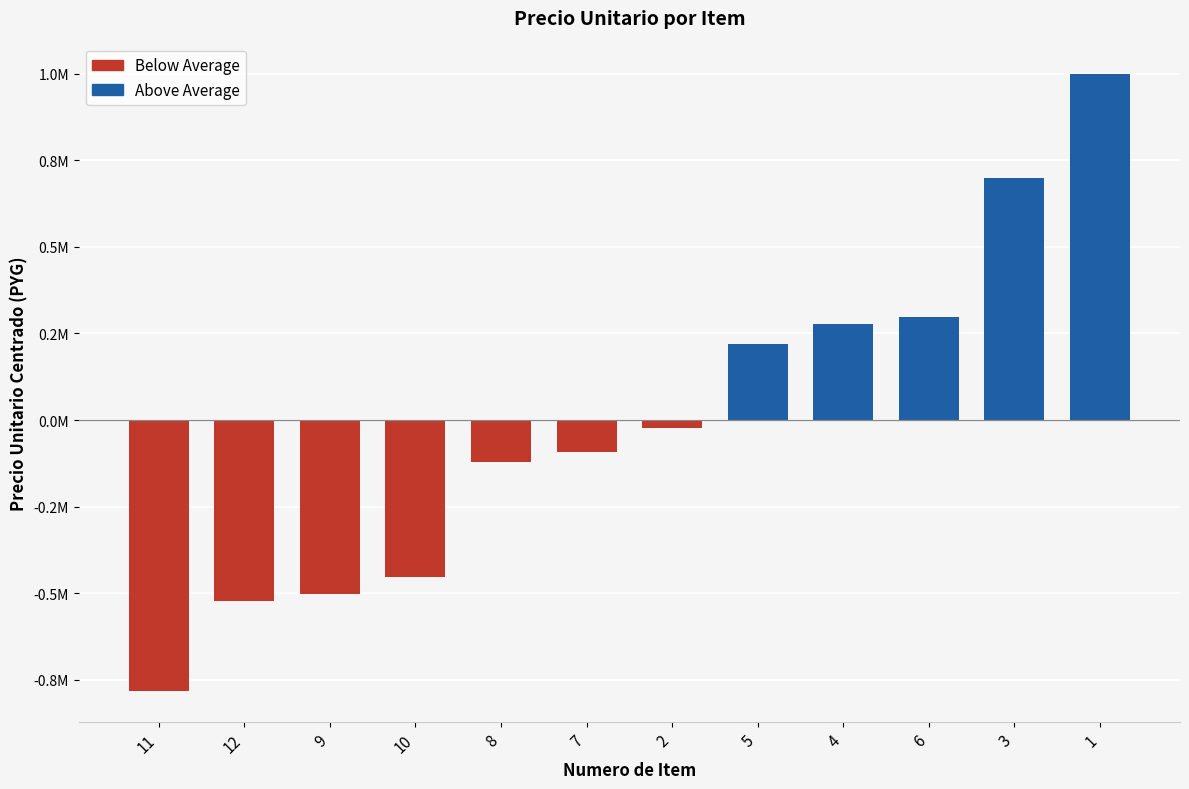

What is the label of the 9th bar from the left?

4